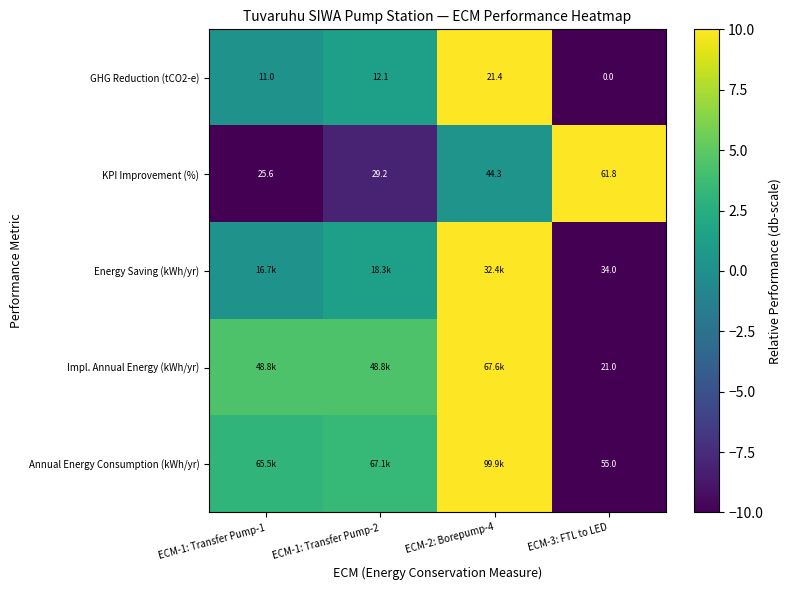

What is the minimum value shown in the chart?

-10.0